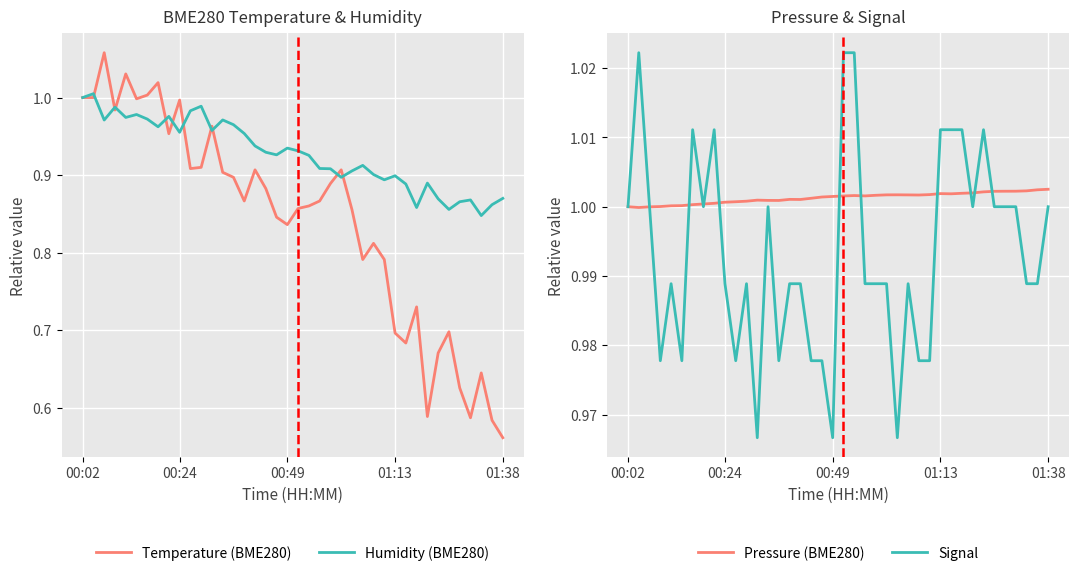

Which series has the largest total across all categories?

Pressure (BME280)